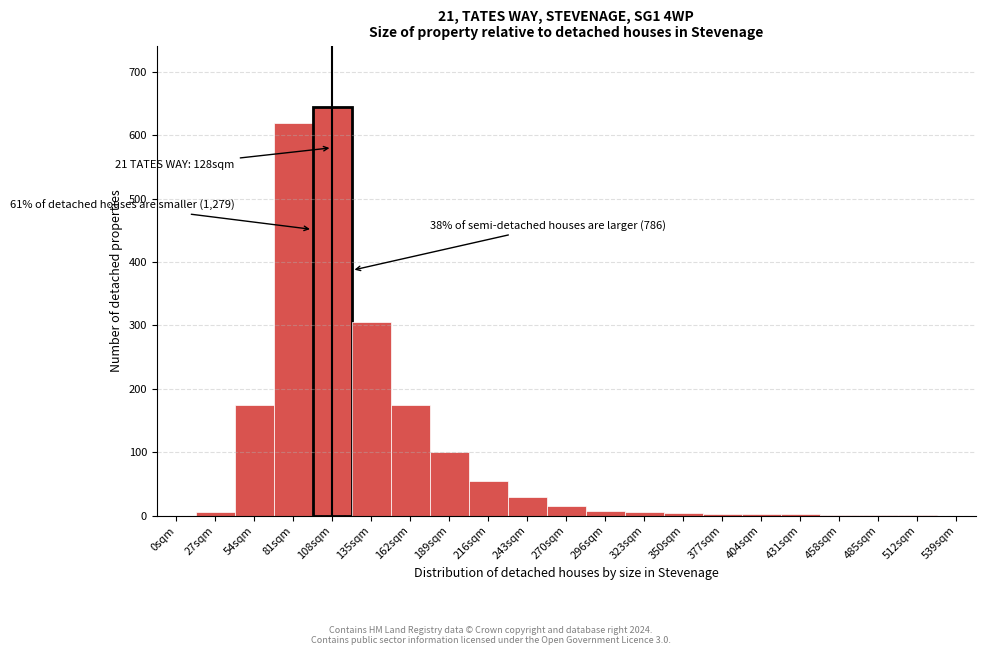

What is the maximum value shown in the chart?

645